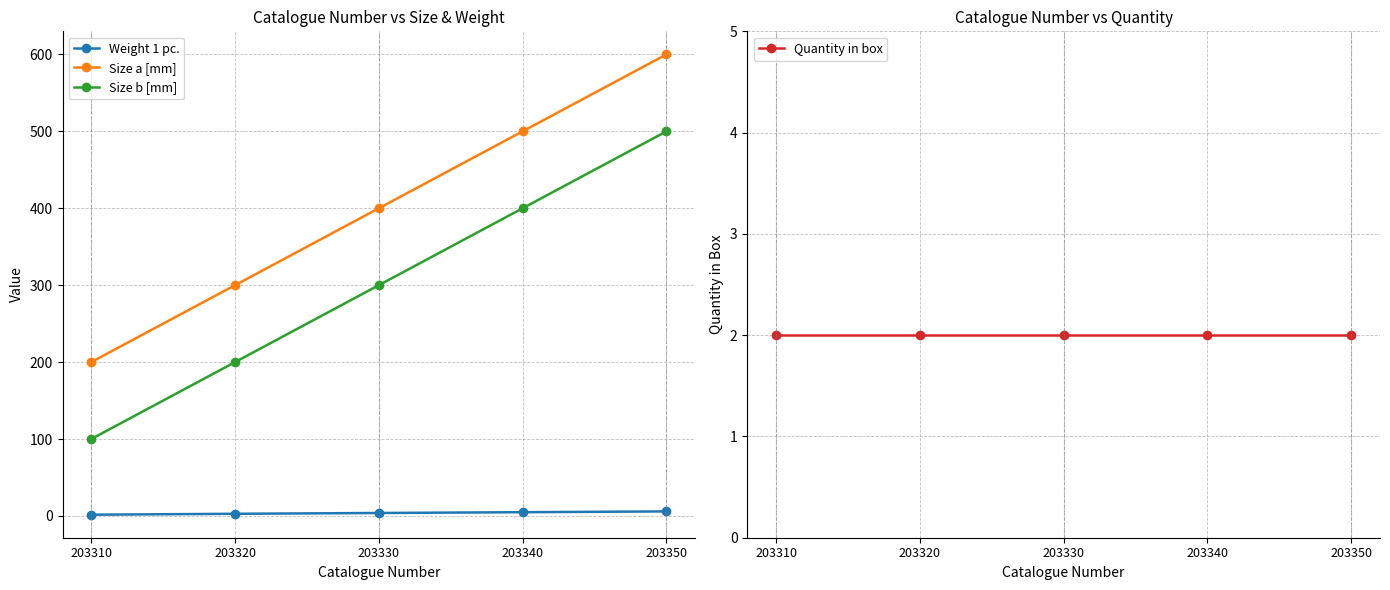

Count the Size b [mm] values in the range 200 to 400.

3